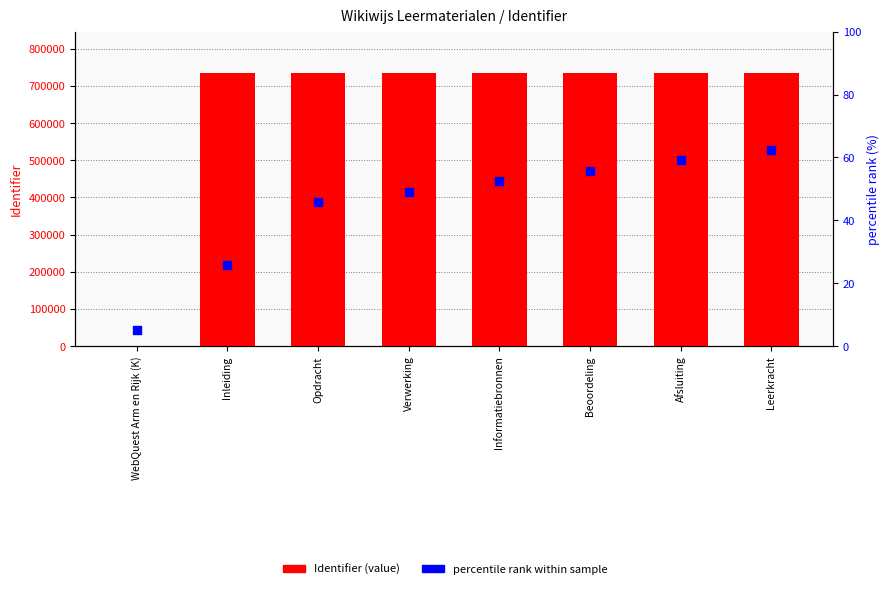

What is the total value across all series at Beoordeling?

735760.7